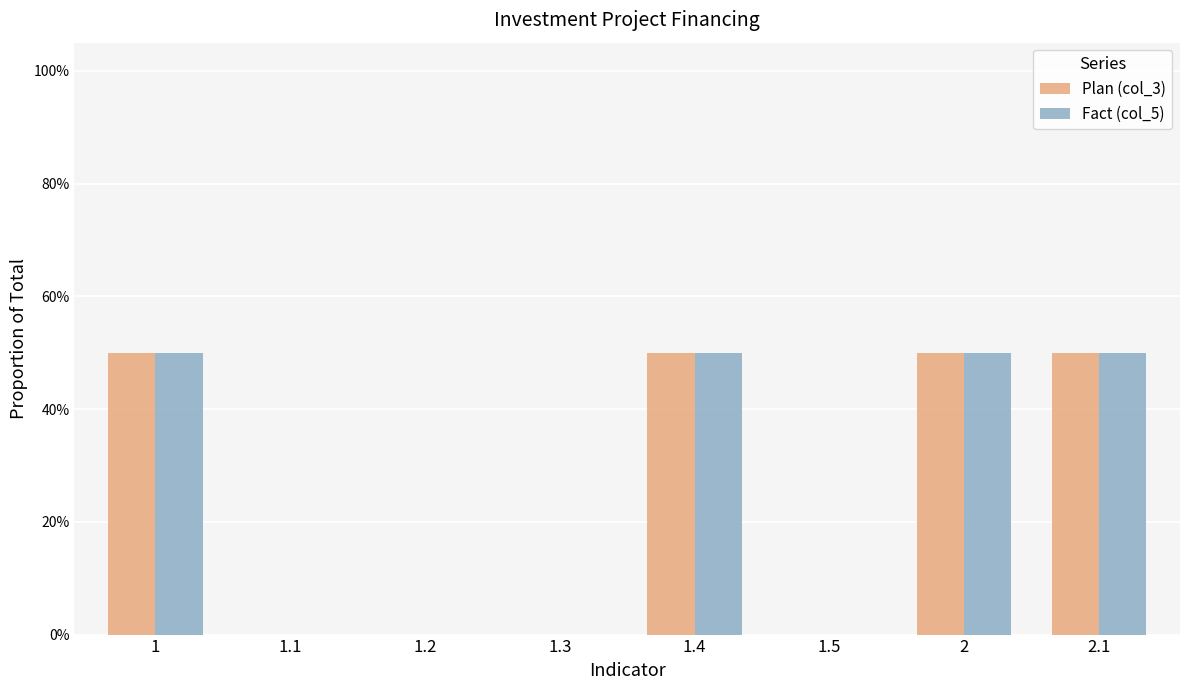

At which category is the sum across all series the highest?

1